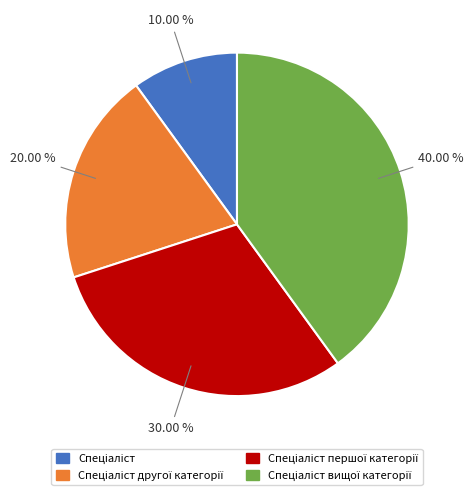

Is there a majority slice in this chart?

No